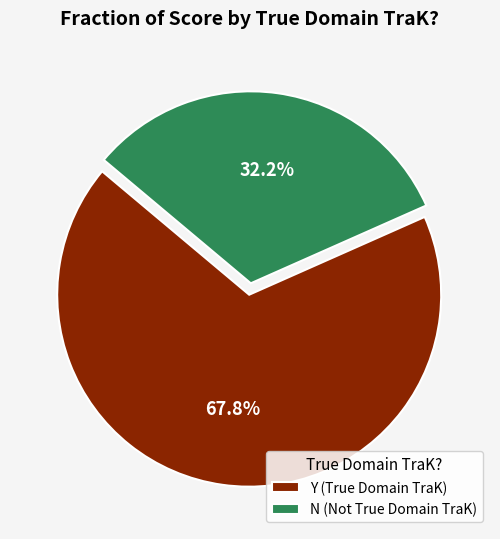

Rank the categories by value from highest to lowest.

Y, N